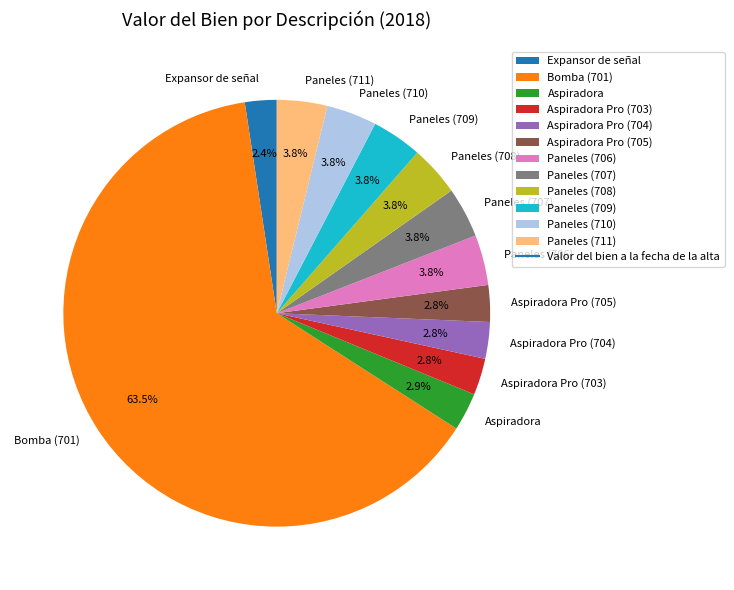

How many segments does this pie chart have?

12